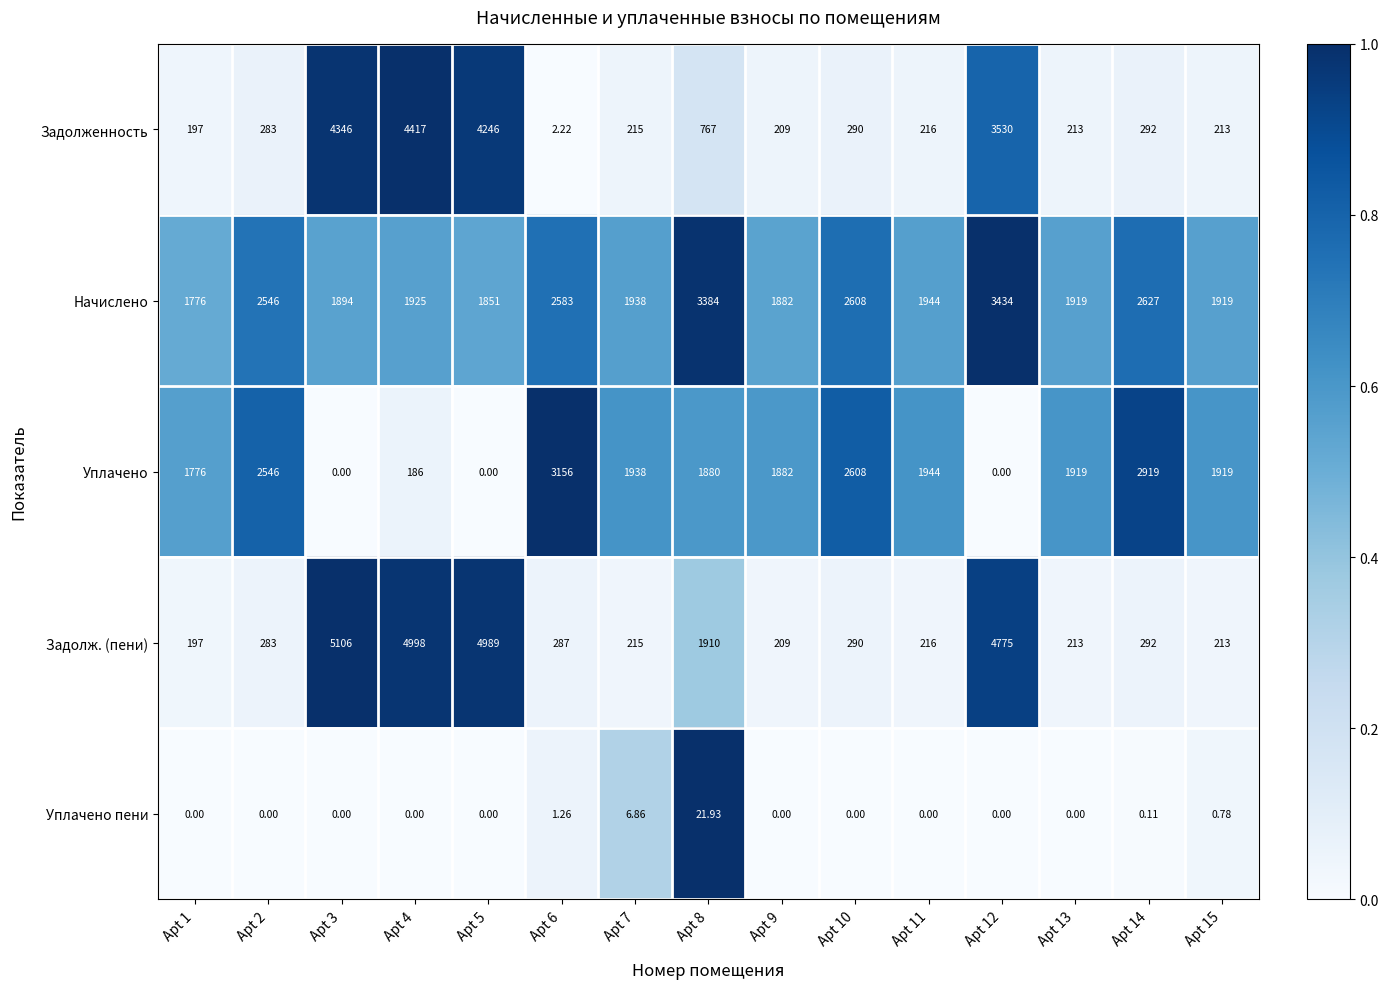

Which series has the largest total across all categories?

Начислено